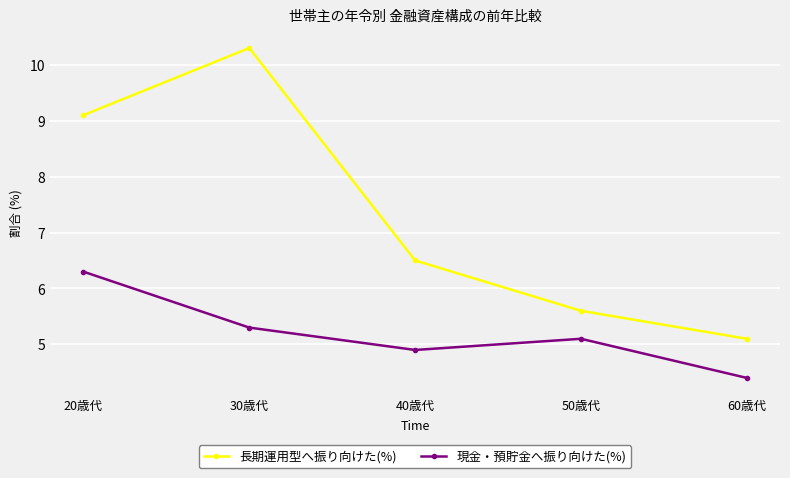

True or false: 長期運用型へ振り向けた(%) and 現金・預貯金へ振り向けた(%) intersect in this chart.

False